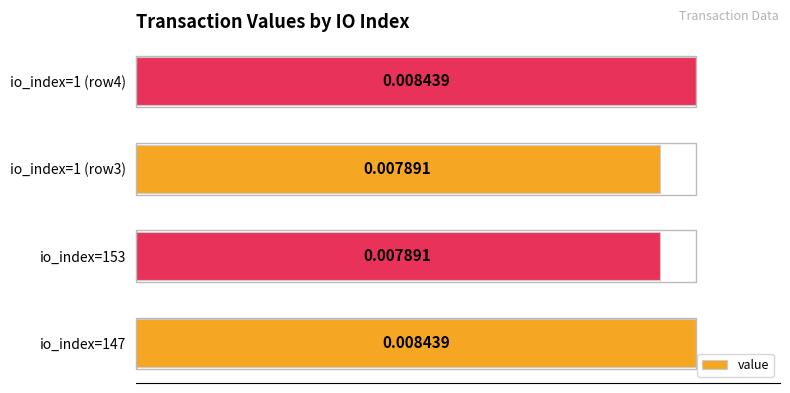

How many bars are there in total?

4